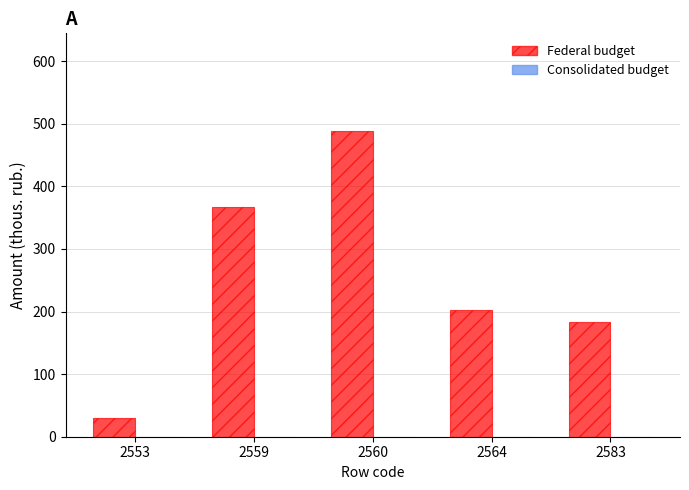

Are the bars grouped side by side (vs. stacked)?

No